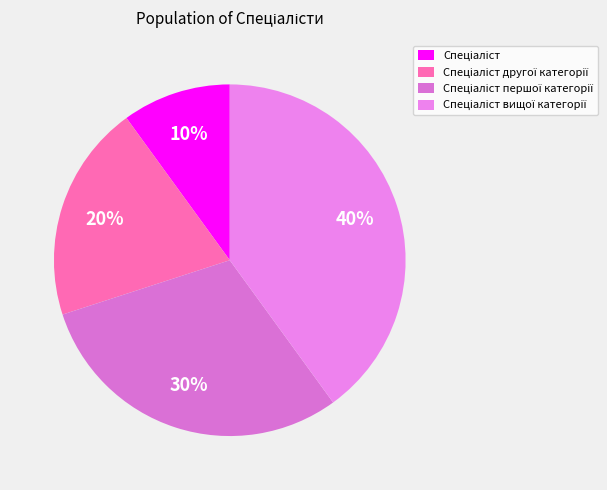

What percentage is the Спеціаліст другої категорії slice, to the nearest percent?

20%